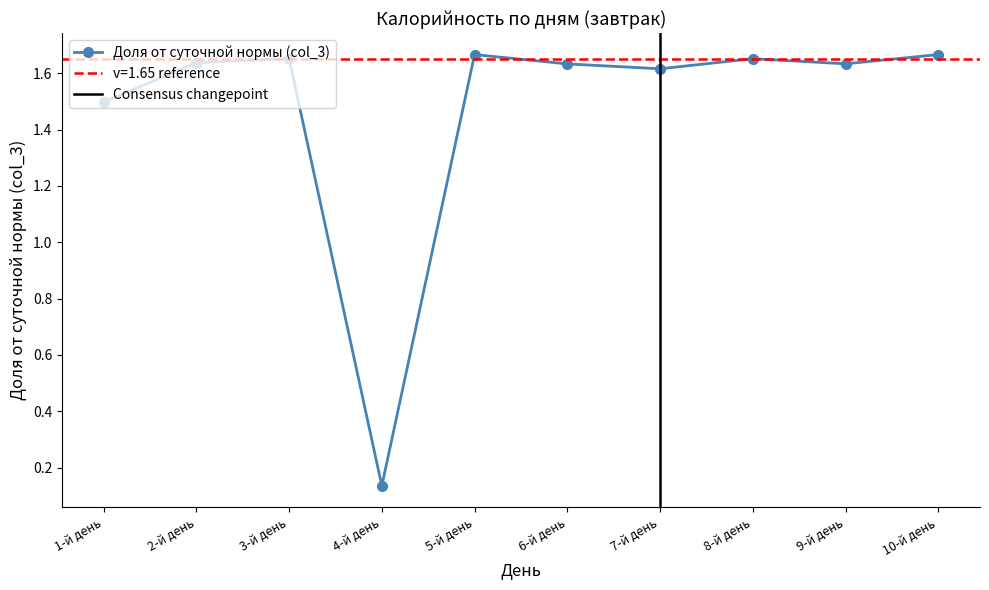

Which label corresponds to the smallest value in the chart?

4-й день